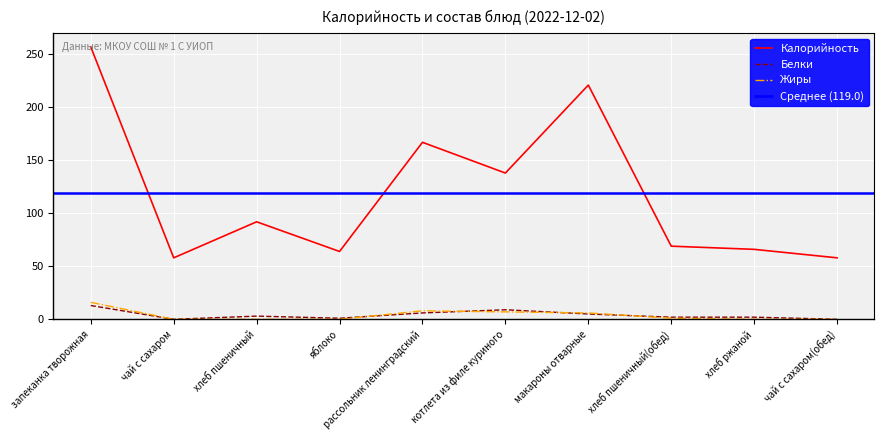

Where is the first local maximum for Калорийность?

хлеб пшеничный